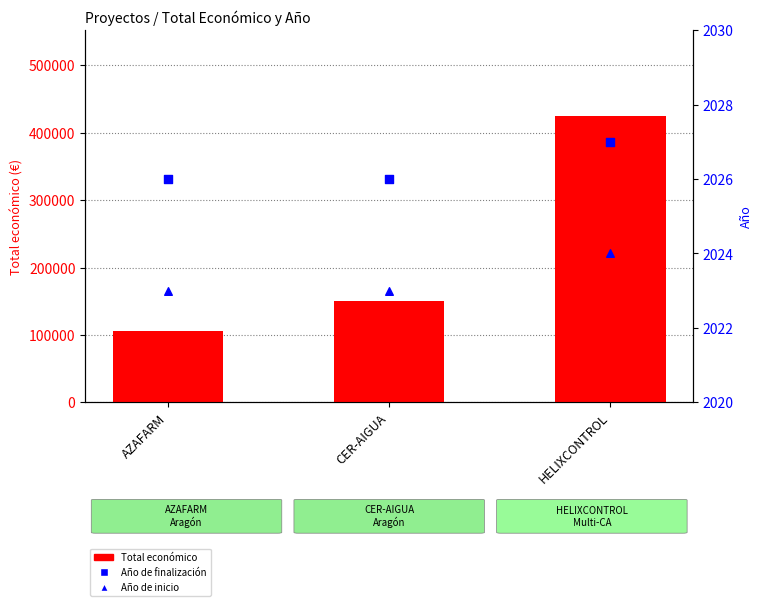

Which series contains the highest Y value?

Total económico